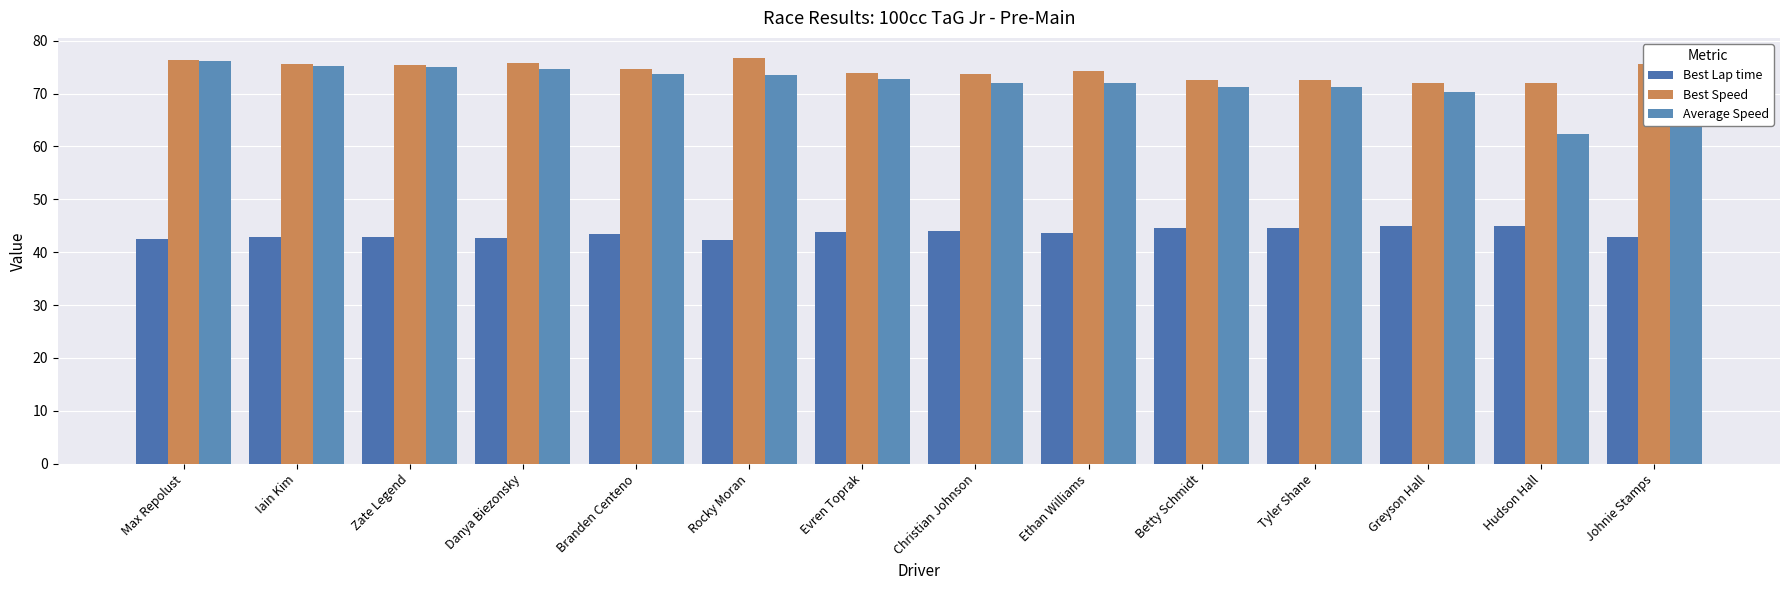

Reading left to right, what are all the values shown in this chart?

Best Lap time: 42.5	42.9	43.0	42.8	43.4	42.2	43.8	44.0	43.6	44.6	44.7	45.0	45.0	42.9
Best Speed: 76.3	75.5	75.4	75.7	74.6	76.7	74.0	73.7	74.3	72.7	72.6	72.0	72.1	75.6
Average Speed: 76.1	75.2	75.0	74.6	73.6	73.6	72.8	72.0	72.1	71.3	71.3	70.4	62.4	74.2